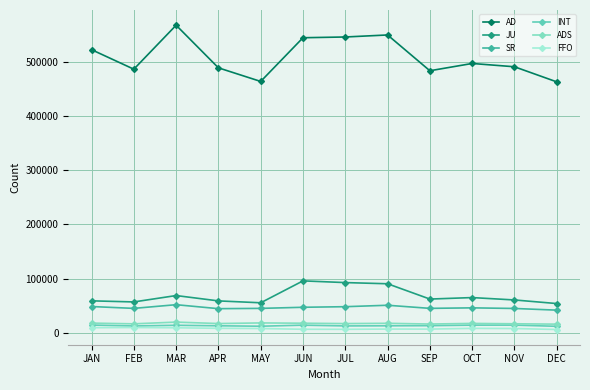

In JU, how many points are lower than both neighbors (excluding endpoints)?

3